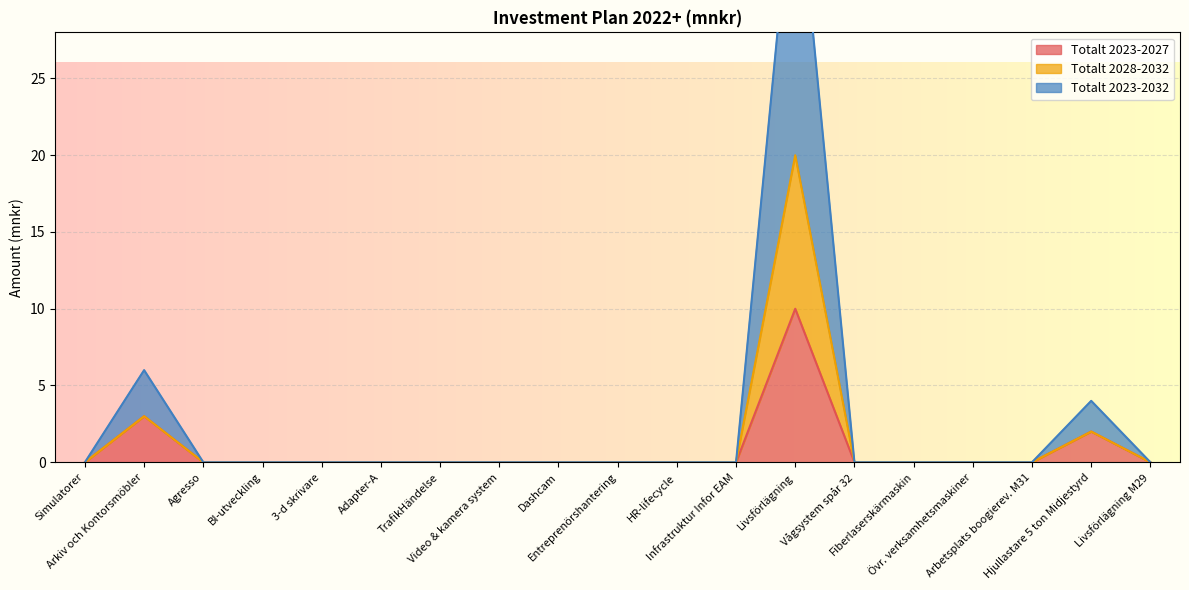

How many interior local peaks does the Totalt 2028-2032 series have?

3